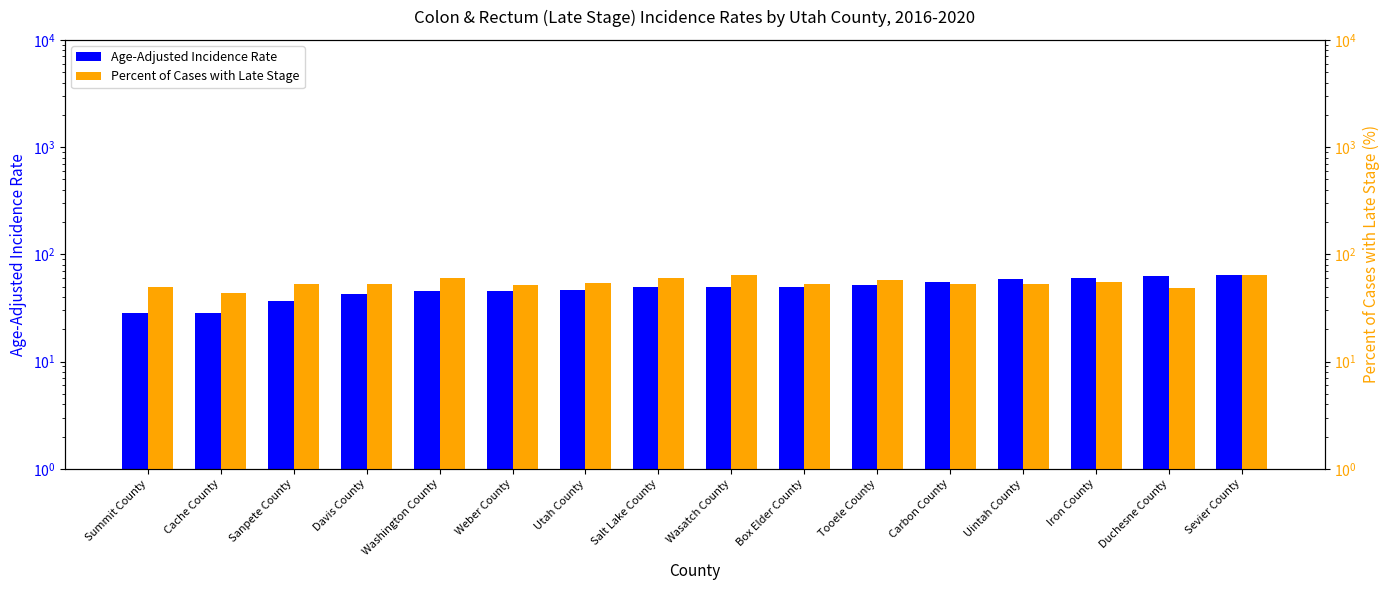

Reading left to right, list all the values displayed in this chart.

Age-Adjusted Incidence Rate: 28.4	28.6	36.5	42.3	45.7	45.7	46.3	49.7	49.7	50.1	51.5	55.4	59.5	60.6	62.5	64.5
Percent of Cases with Late Stage: 50.0	43.7	53.3	53.4	60.0	51.7	54.0	60.2	63.6	52.9	57.6	52.5	52.8	55.7	48.5	63.9